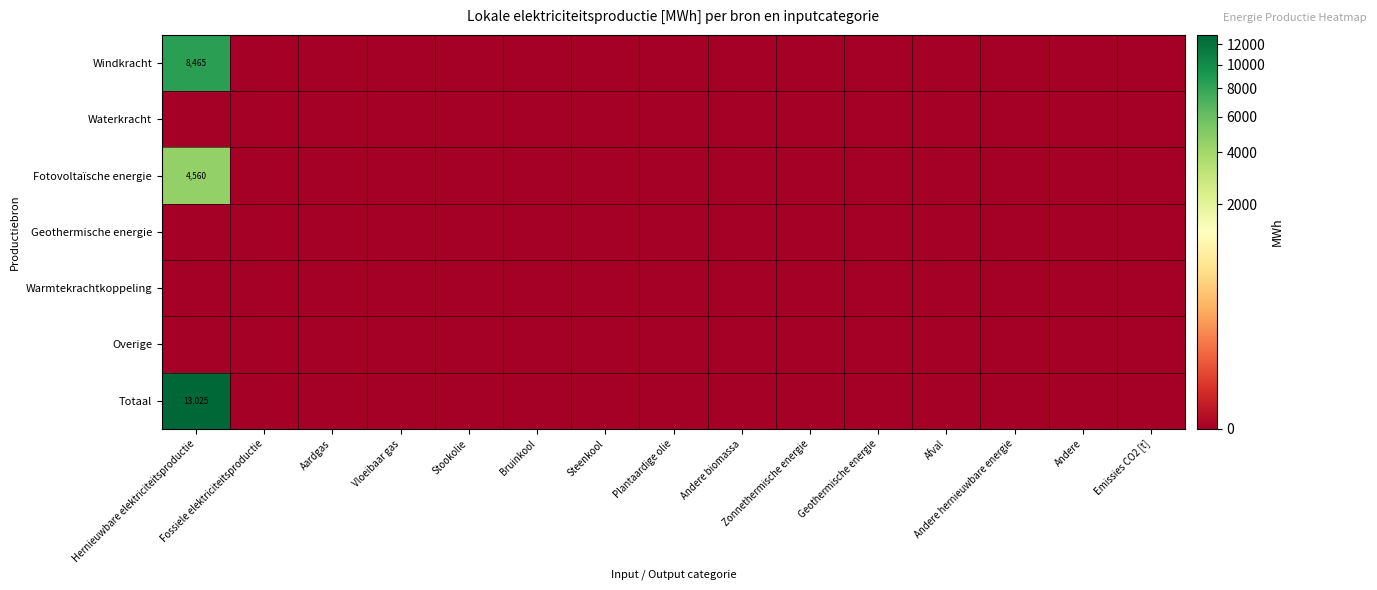

List the series in order of their peak value, highest first.

Totaal, Windkracht, Fotovoltaïsche energie, Waterkracht, Geothermische energie, Warmtekrachtkoppeling, Overige